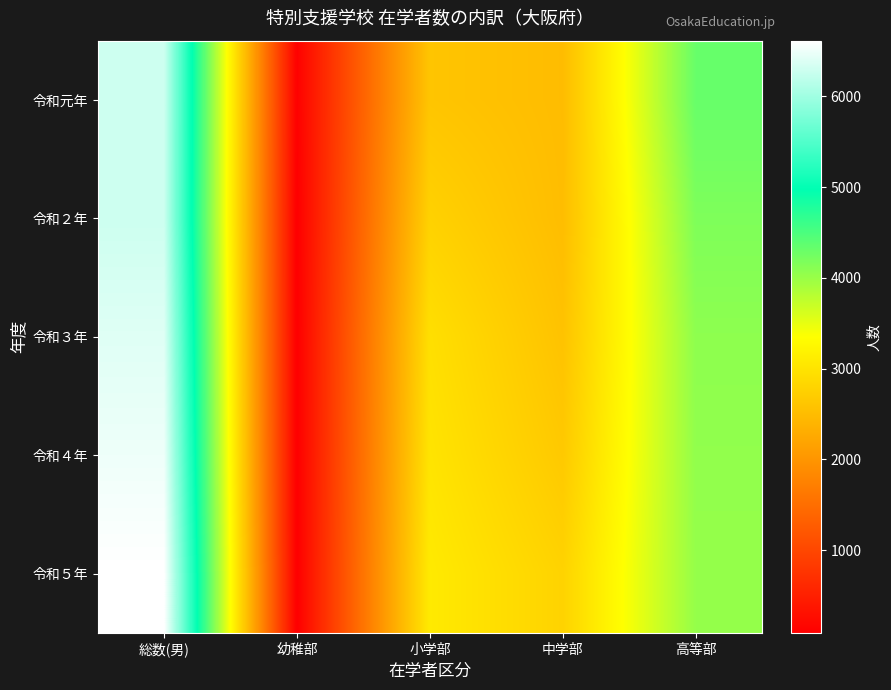

Which series has the largest total across all categories?

令和５年